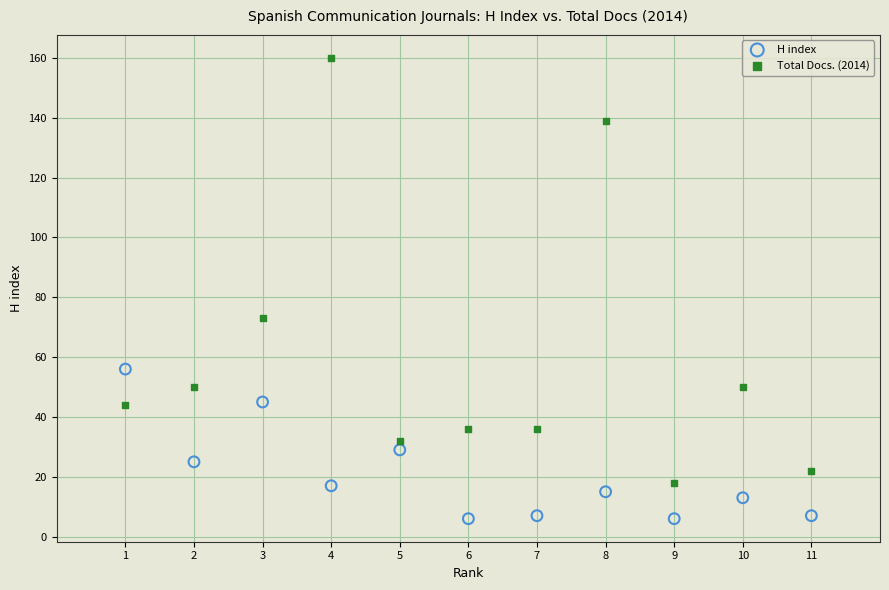

Which series has the widest spread of Y values?

Total Docs. (2014)